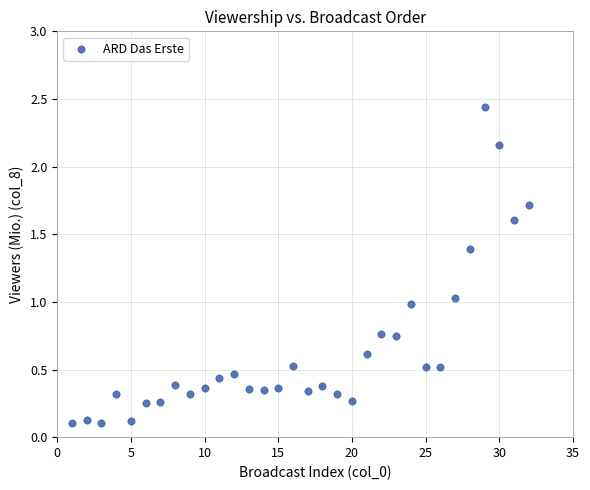

What is the range of Y values (max minus min)?

2.3